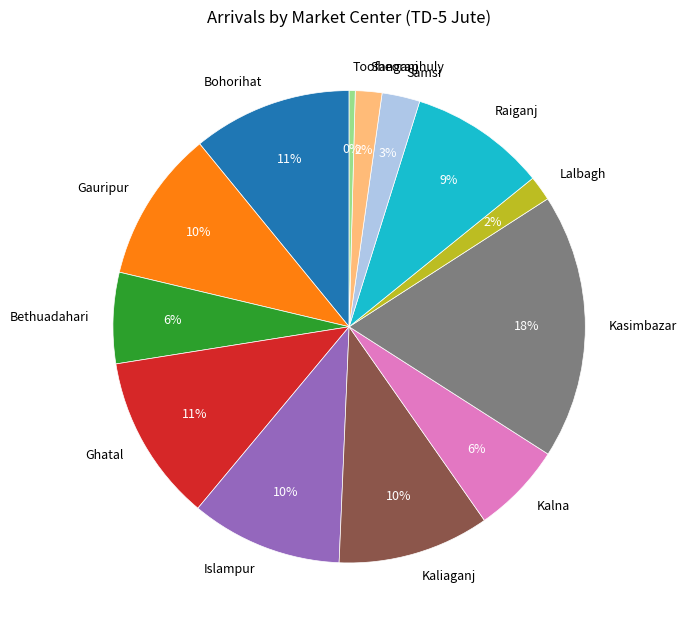

Between Raiganj and Kaliaganj, which is larger?

Kaliaganj